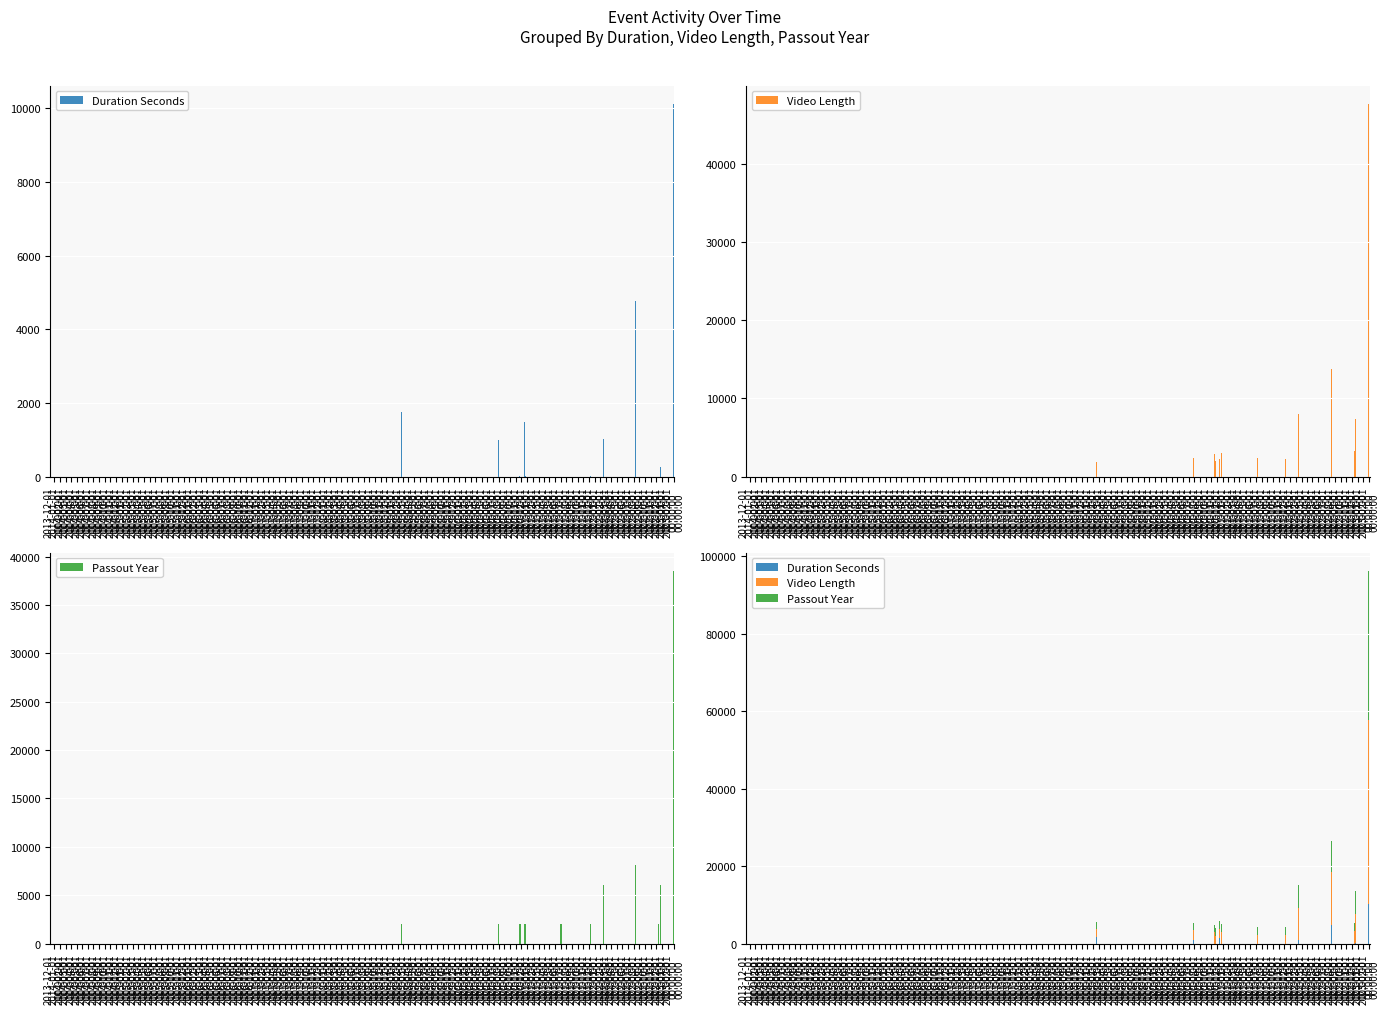

What position from the right is 2014-10-01
00:00:00?

5